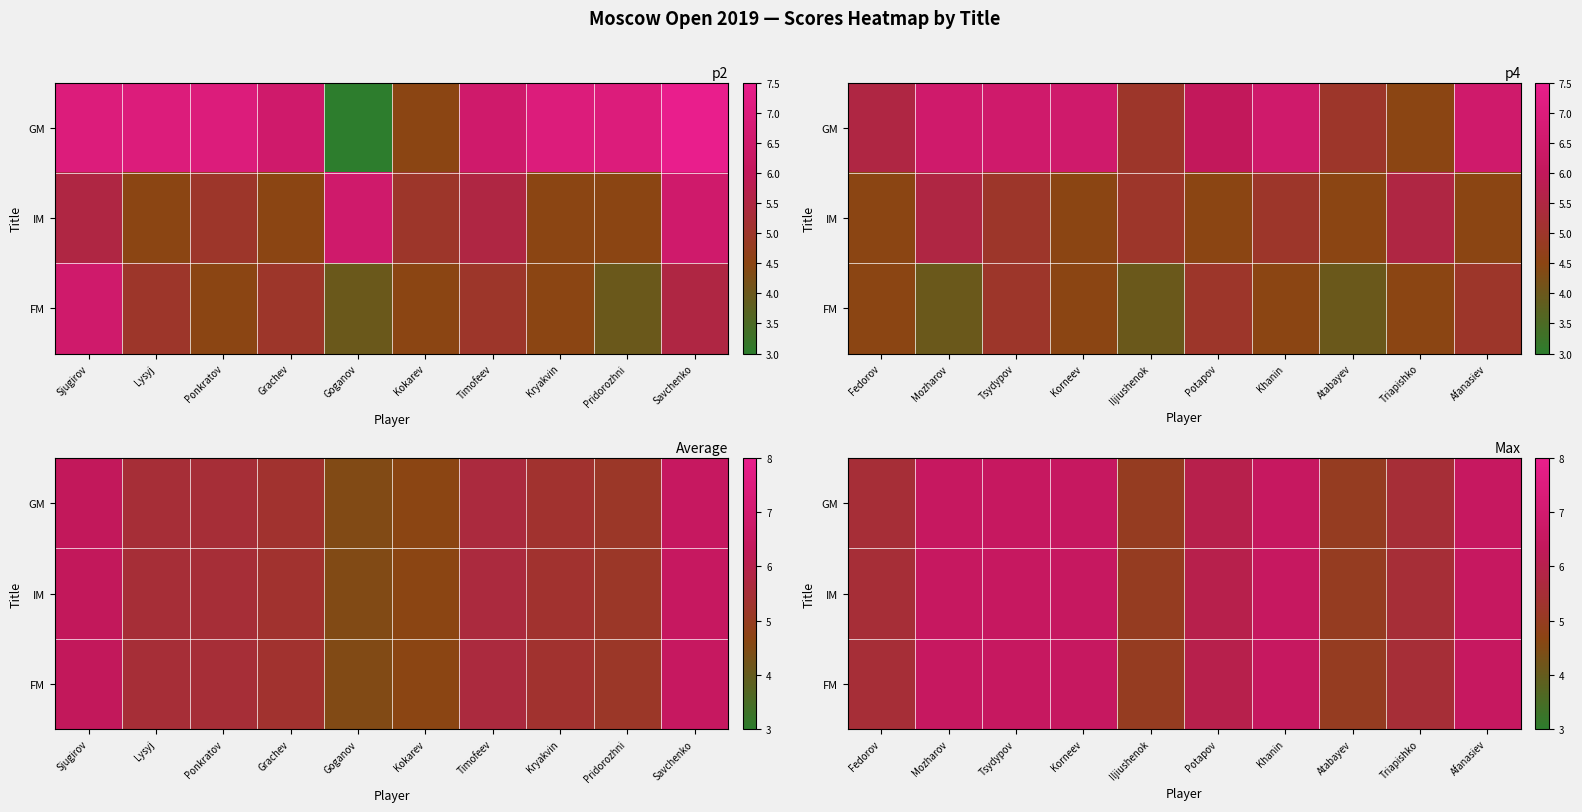

At Tsydypov, list the series in order from largest to smallest.

GM, IM, FM